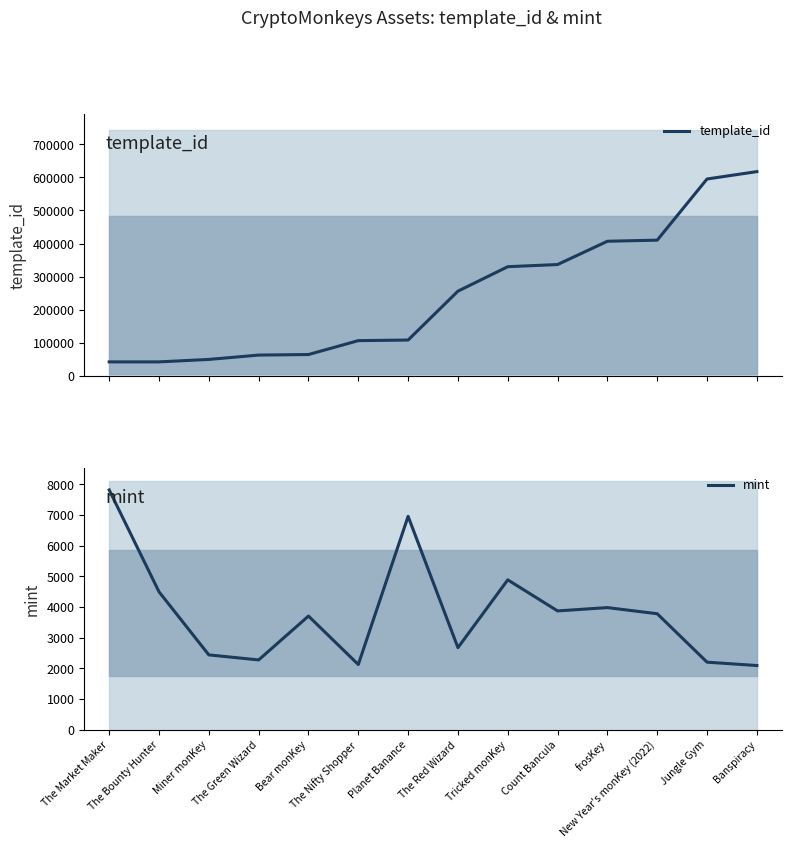

Rank the series by their maximum value, from highest to lowest.

template_id, mint